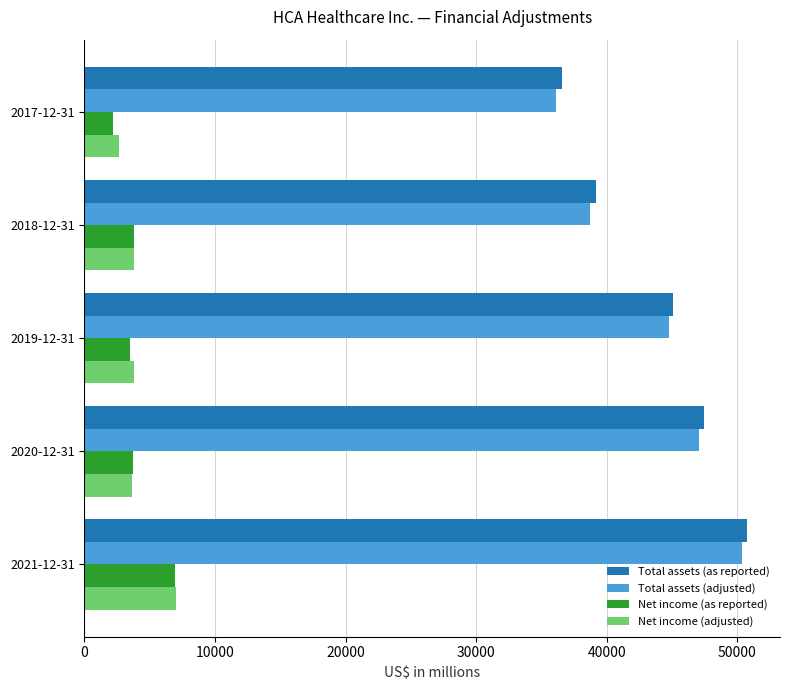

Between 2019-12-31 and 2017-12-31, which series saw the biggest shift?

Total assets (adjusted)